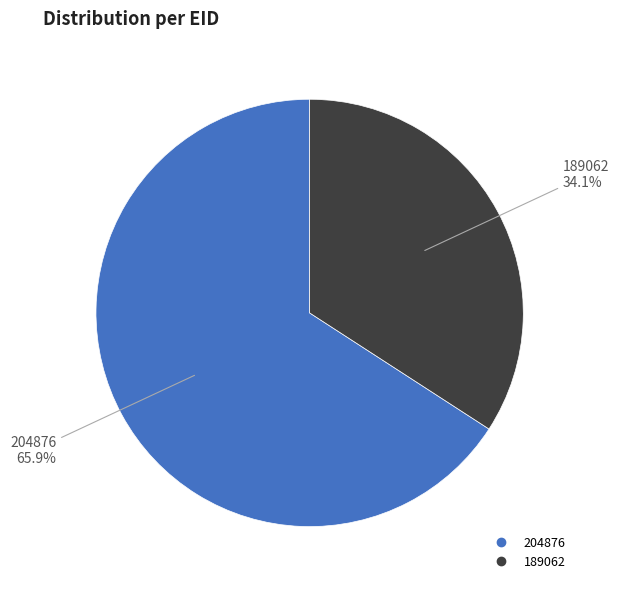

Count the number of slices in the pie.

2